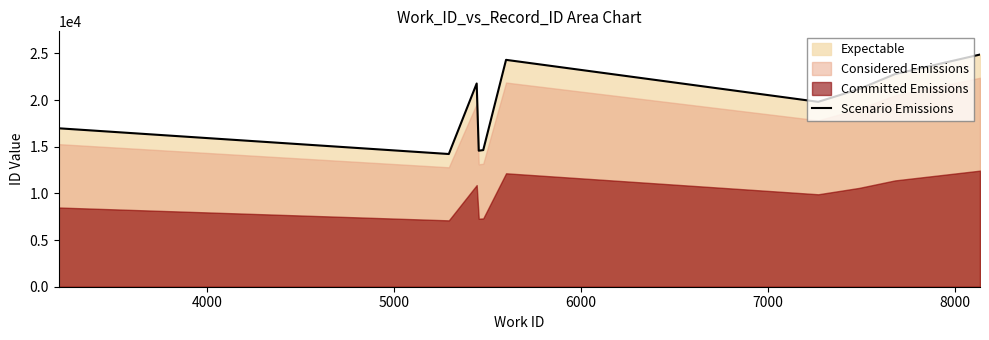

What is the value of the 4th point from the left?

14574